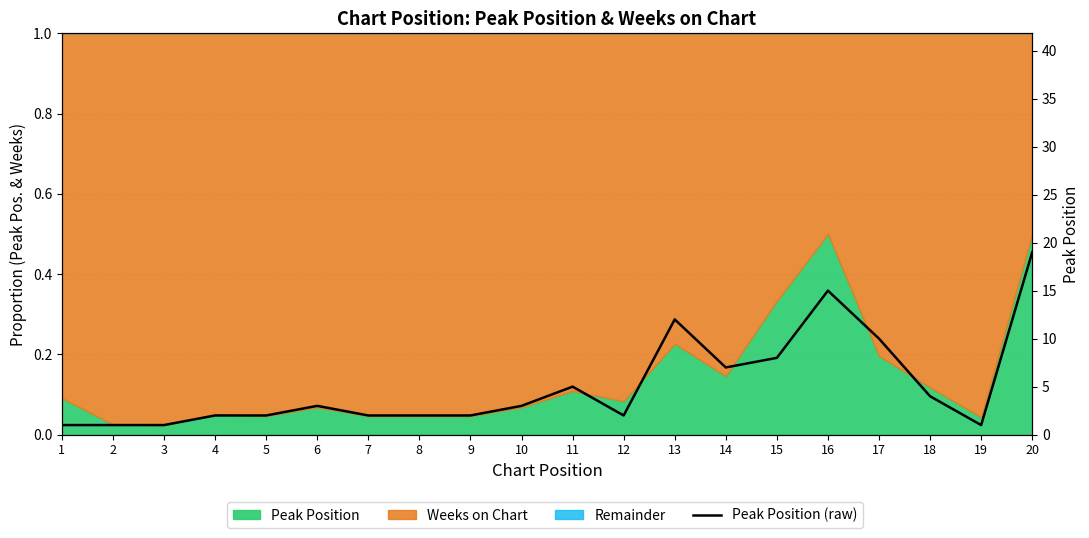

Which has a higher value, 9 or 11?

11